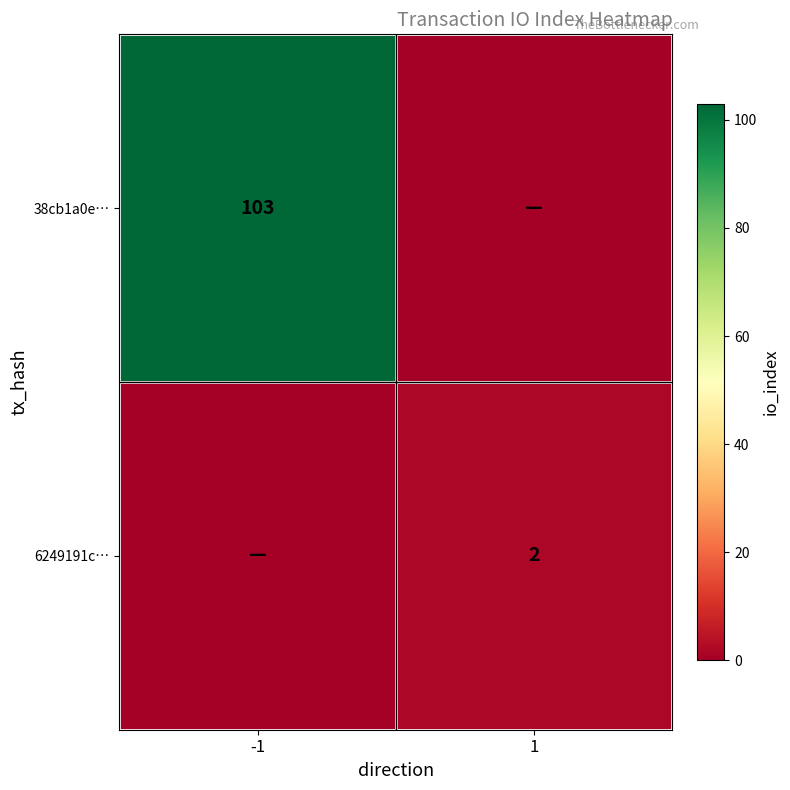

What is the spread (max minus min) of values at -1?

103